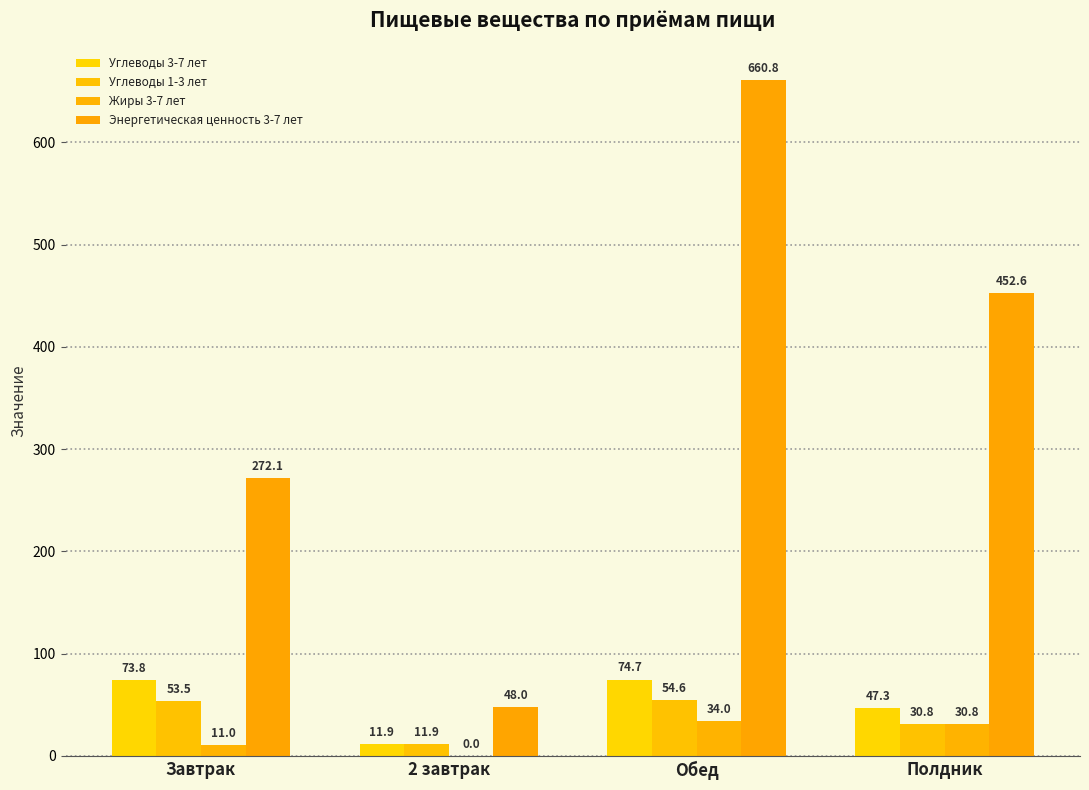

How many series are shown in this chart?

4